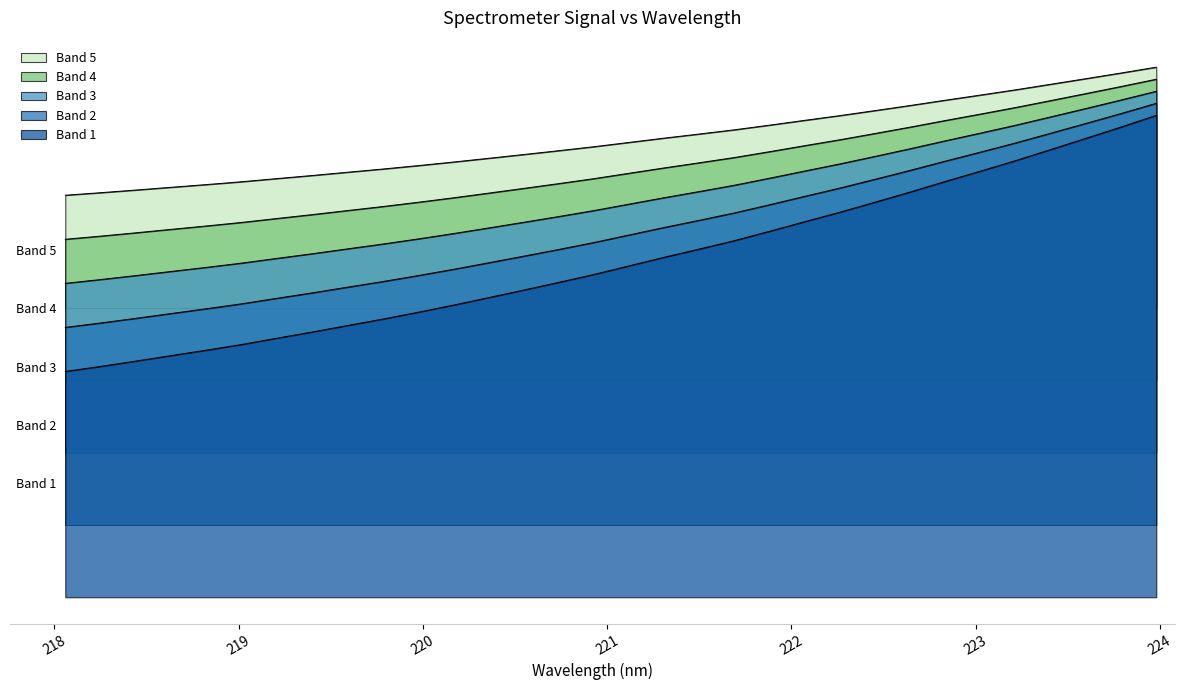

Between 223.408 and 220.1623, which is larger?

223.408